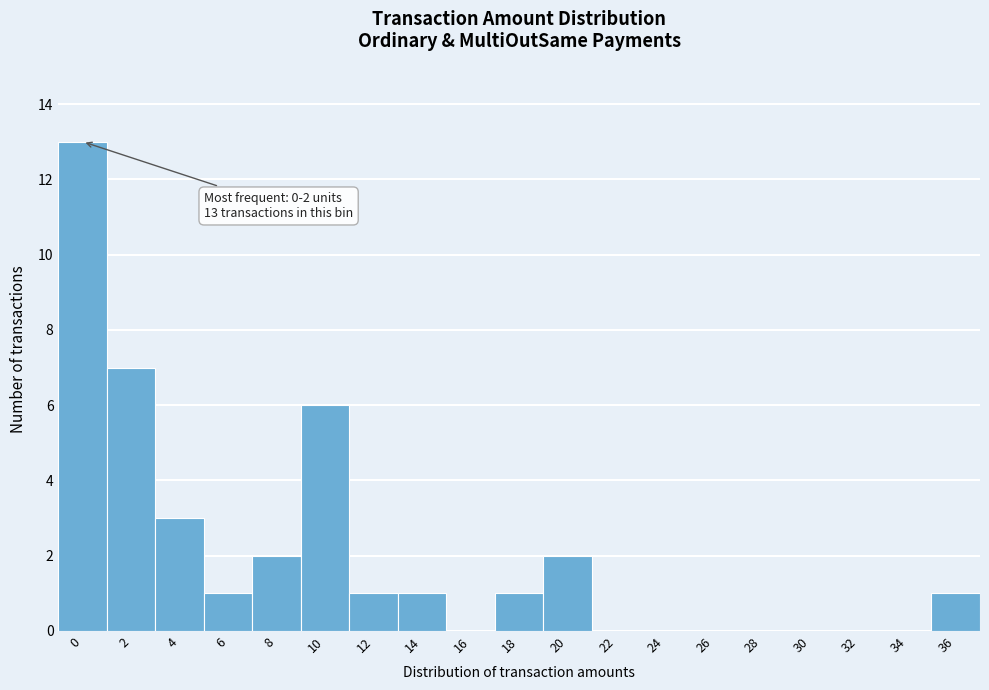

Reading right to left, extract all data points from this chart.

36=1	34=0	32=0	30=0	28=0	26=0	24=0	22=0	20=2	18=1	16=0	14=1	12=1	10=6	8=2	6=1	4=3	2=7	0=13